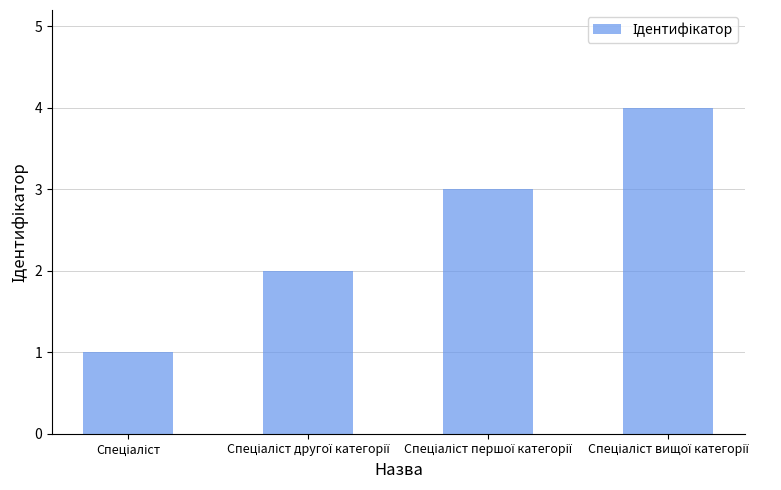

What is the maximum value shown in the chart?

4